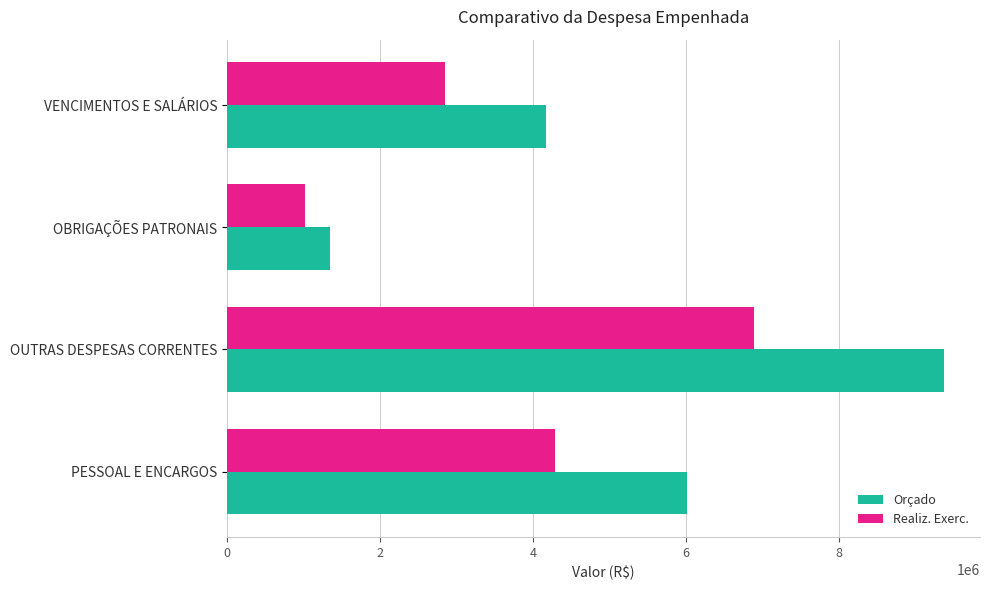

At which label is Realiz. Exerc. closest to 3954853?

PESSOAL E ENCARGOS